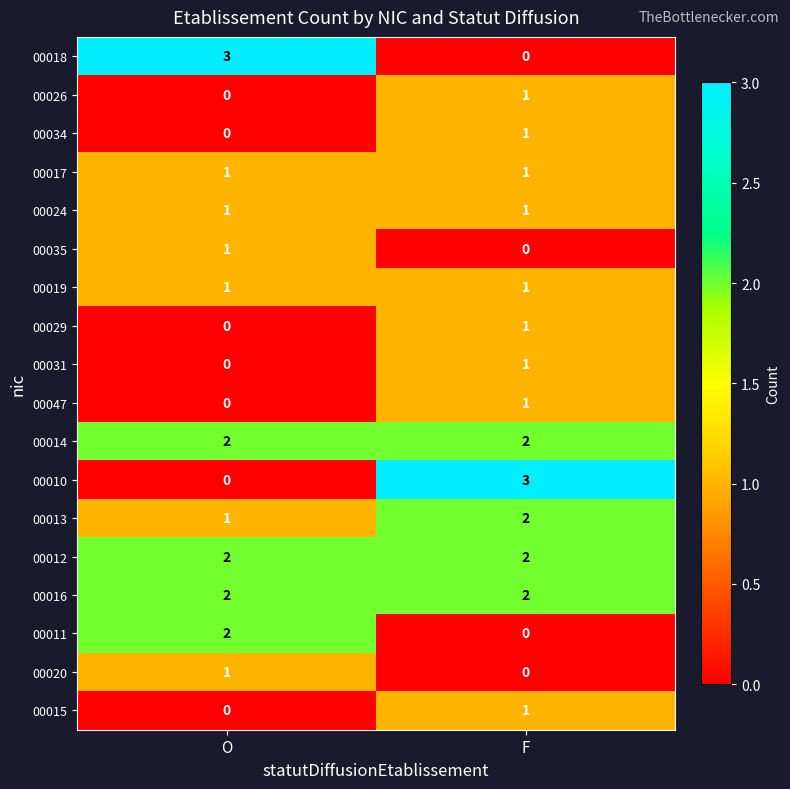

What is the difference between the highest and lowest values at F?

3